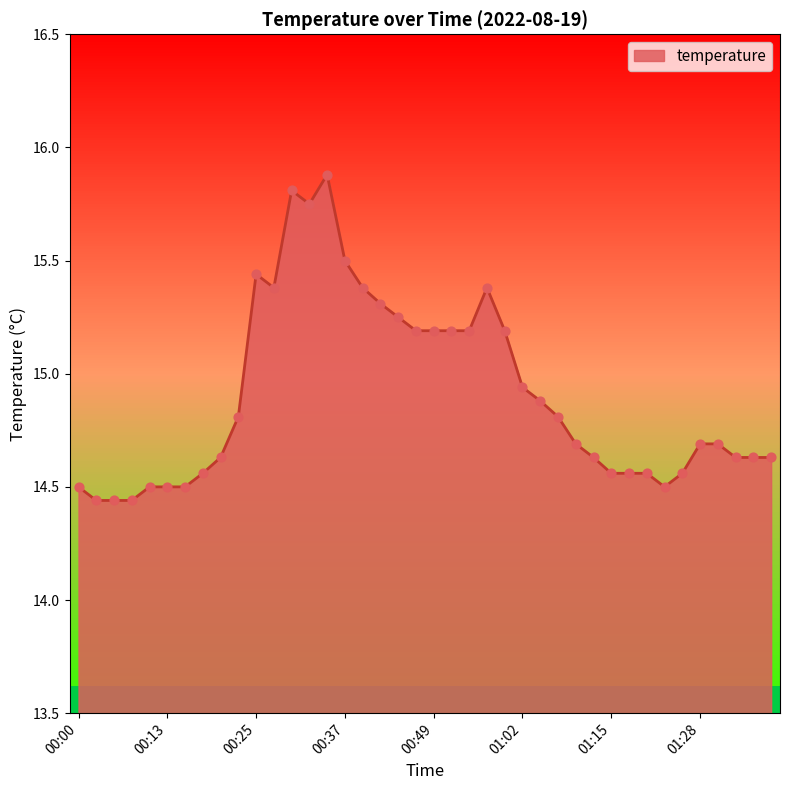

What is the greatest value displayed?

15.9